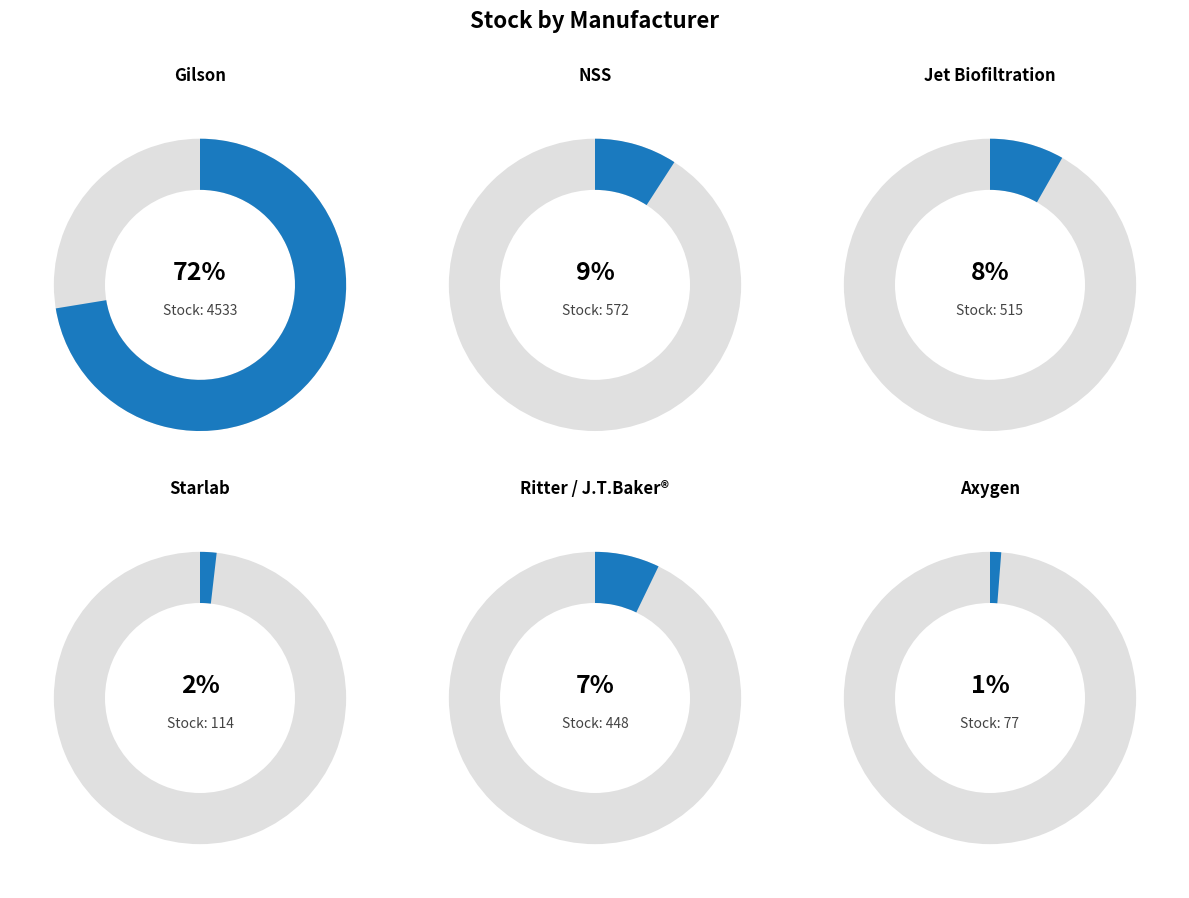

What is the ratio of the value at Jet Biofiltration to the value at Gilson?

0.1